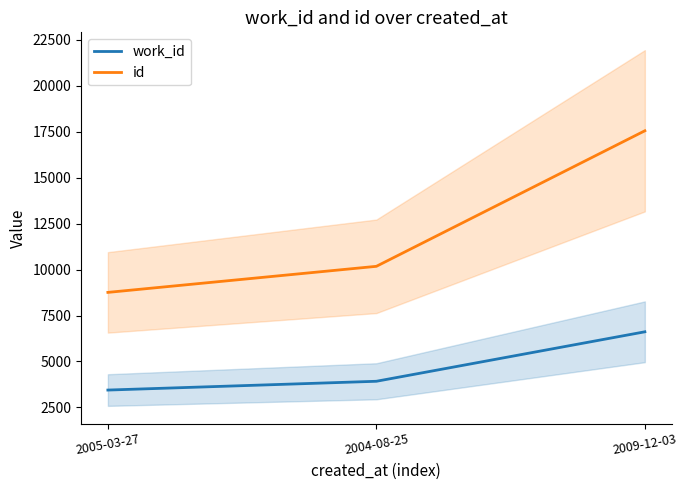

Which series changed the most between 2005-03-27 and 2004-08-25?

id